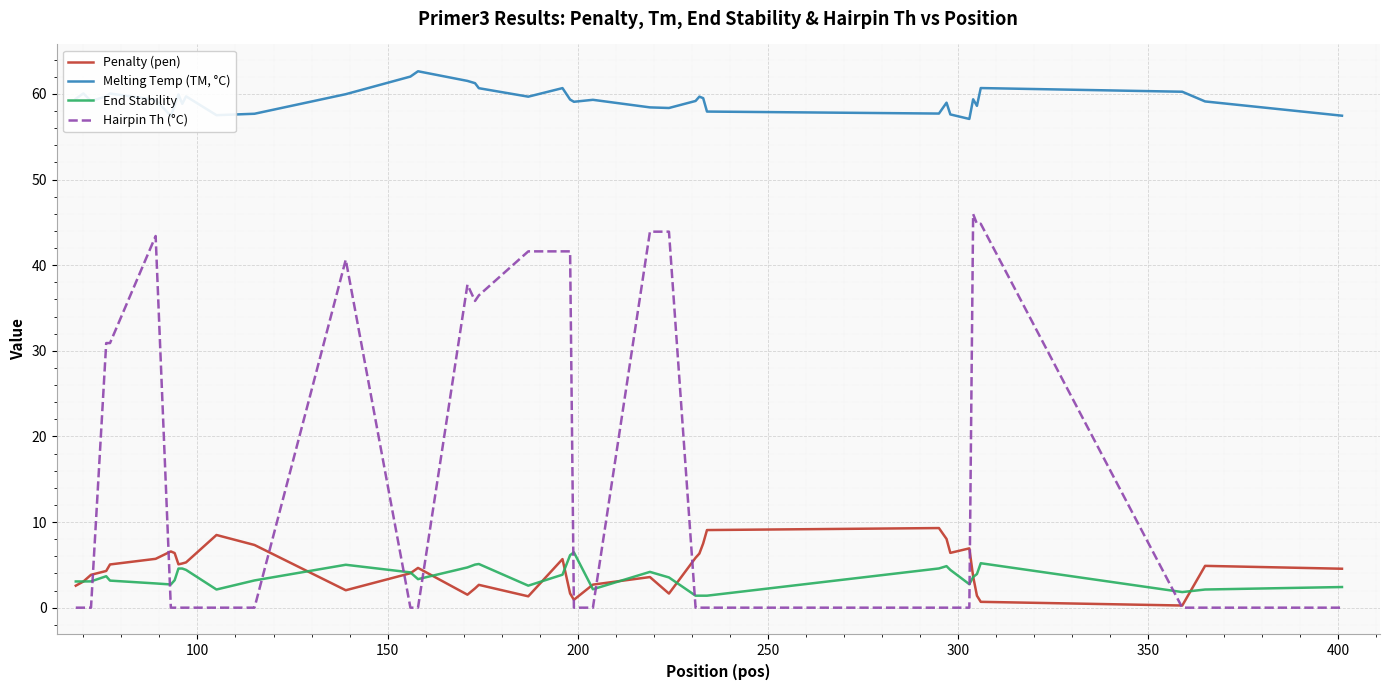

Rank the series by their maximum value, from lowest to highest.

End Stability, Penalty (pen), Hairpin Th (°C), Melting Temp (TM, °C)